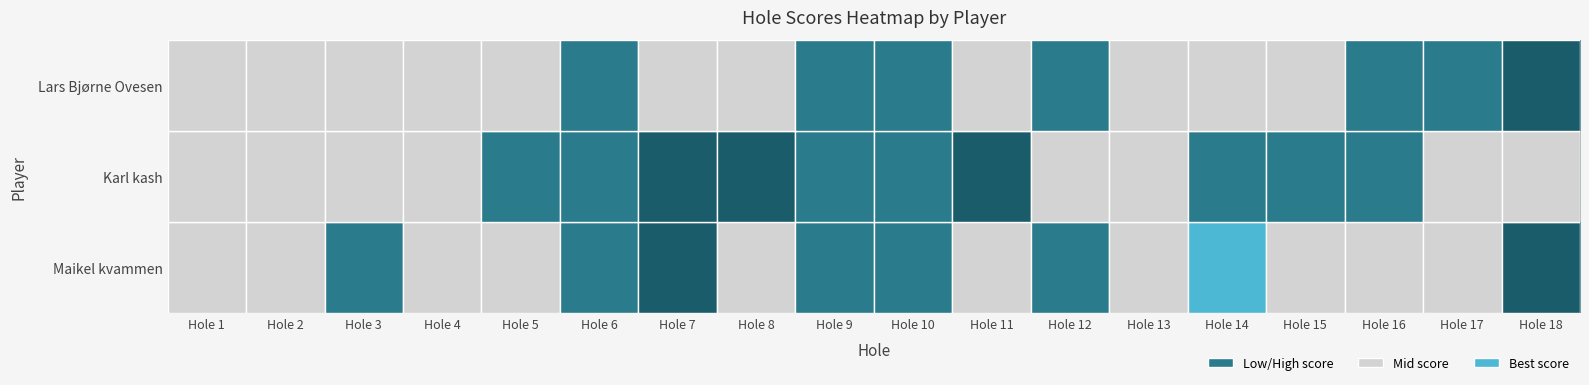

Reading left to right, transcribe all the data shown in this chart.

Maikel kvammen: Hole 1=4	Hole 2=4	Hole 3=3	Hole 4=4	Hole 5=4	Hole 6=3	Hole 7=6	Hole 8=5	Hole 9=3	Hole 10=3	Hole 11=4	Hole 12=3	Hole 13=4	Hole 14=2	Hole 15=4	Hole 16=4	Hole 17=5	Hole 18=6
Karl kash: Hole 1=4	Hole 2=4	Hole 3=4	Hole 4=5	Hole 5=3	Hole 6=3	Hole 7=6	Hole 8=6	Hole 9=3	Hole 10=3	Hole 11=6	Hole 12=5	Hole 13=4	Hole 14=3	Hole 15=3	Hole 16=3	Hole 17=4	Hole 18=4
Lars Bjørne Ovesen: Hole 1=4	Hole 2=4	Hole 3=4	Hole 4=4	Hole 5=5	Hole 6=3	Hole 7=5	Hole 8=5	Hole 9=3	Hole 10=3	Hole 11=5	Hole 12=3	Hole 13=4	Hole 14=5	Hole 15=5	Hole 16=3	Hole 17=3	Hole 18=6